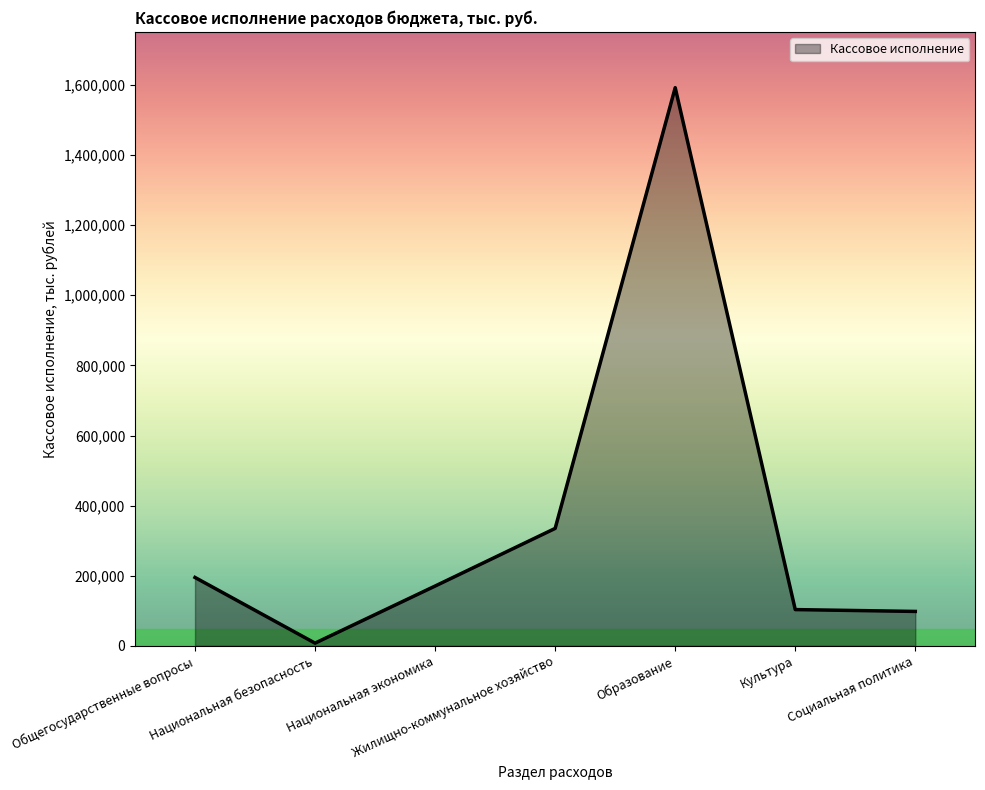

What is the ratio of the value at Жилищно-коммунальное хозяйство to the value at Национальная экономика?

2.0